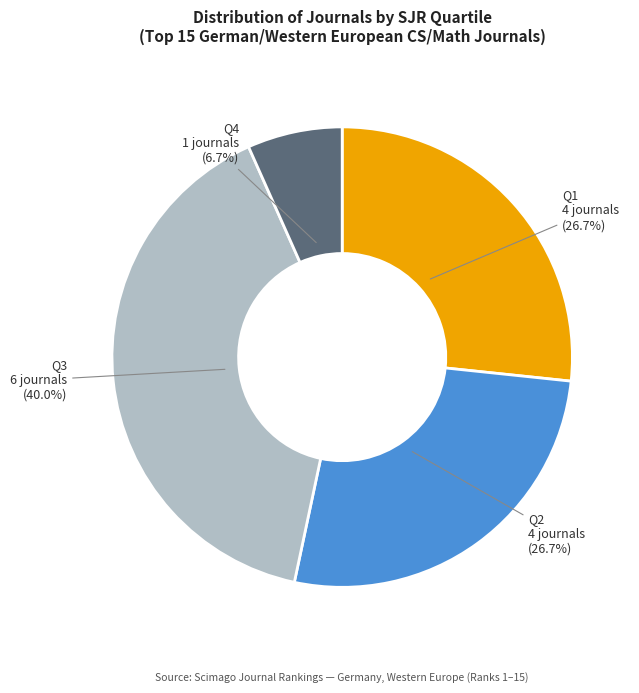

Is Q4 the majority of the pie?

No